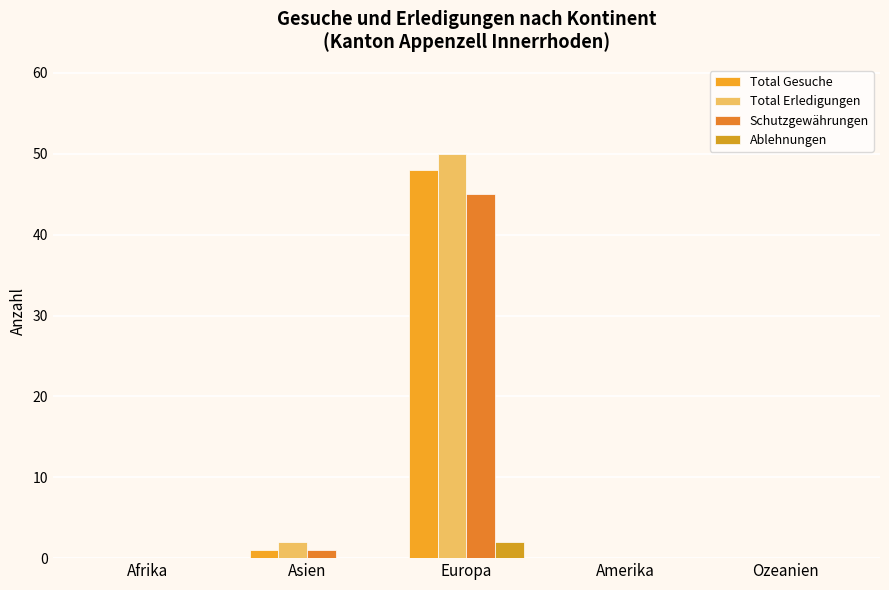

How many series are shown in this chart?

4